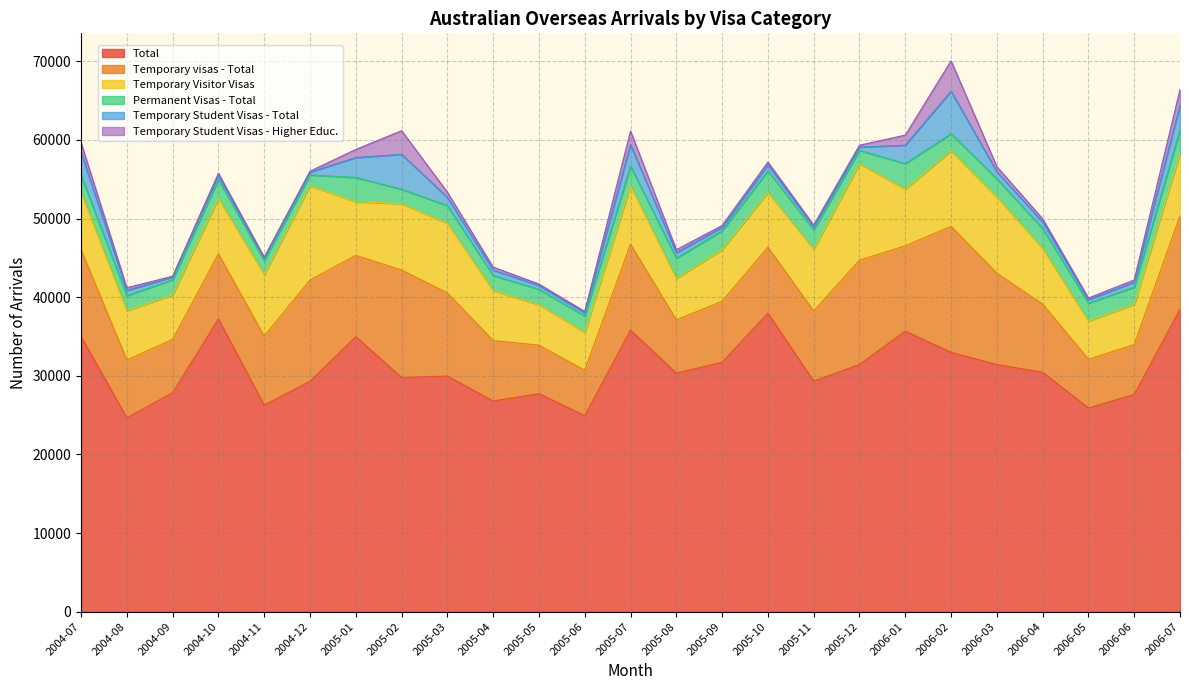

How many data points does each series have?

25